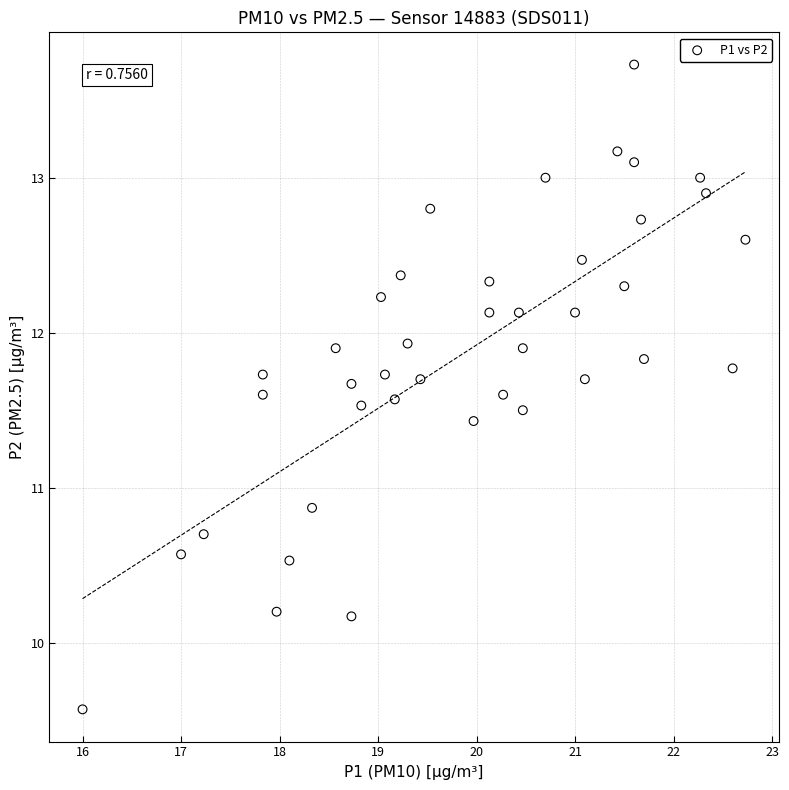

What Y value in the scatter plot is closest to 11?

10.9